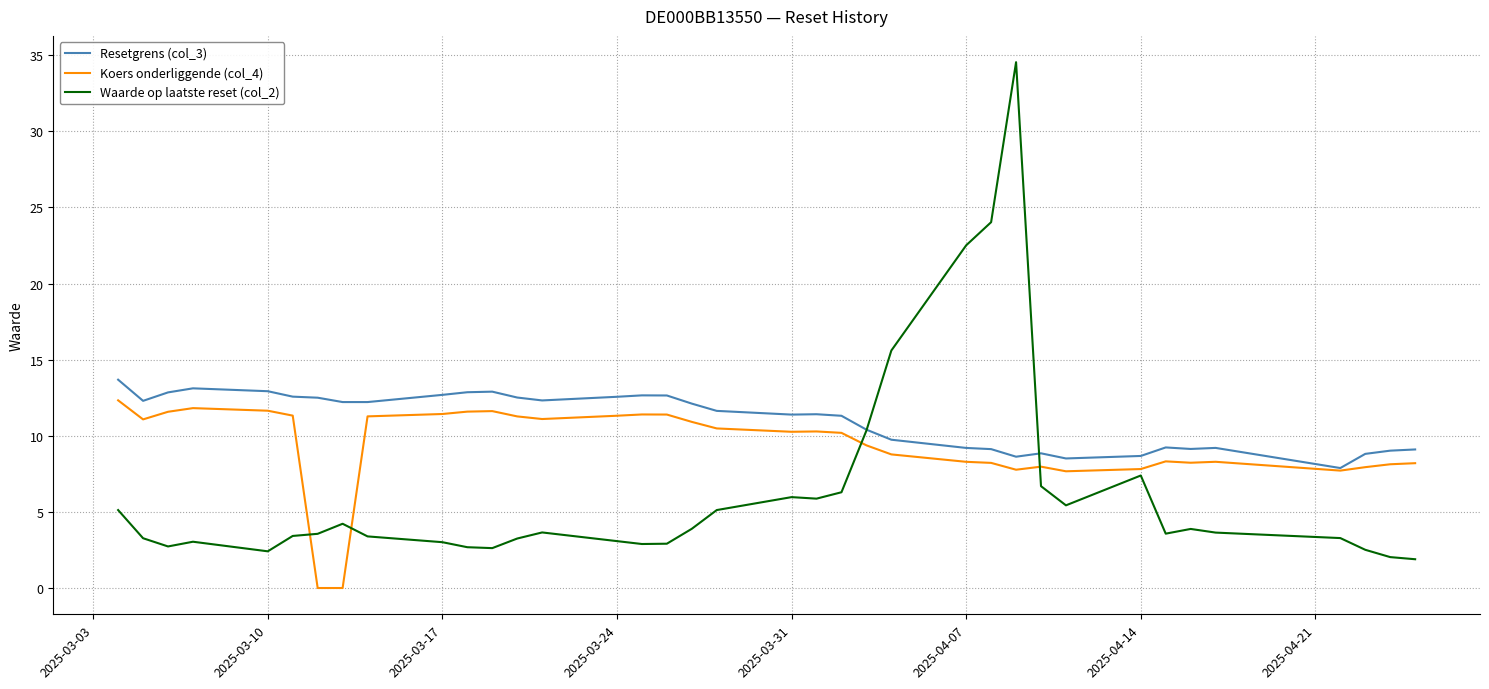

Rank the series by their average value, from lowest to highest.

Waarde op laatste reset (col_2), Koers onderliggende (col_4), Resetgrens (col_3)